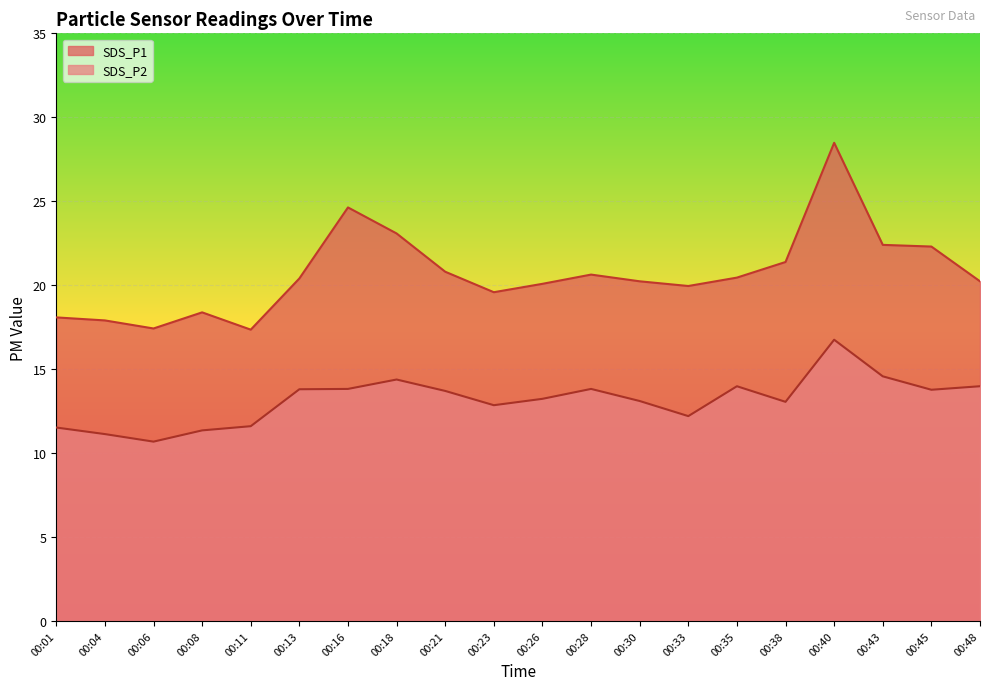

True or false: SDS_P1 has more than 1 interior local peaks.

True